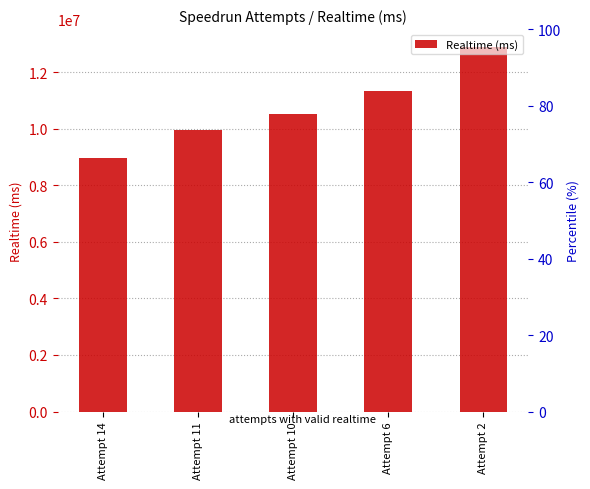

Is it true that the value at Attempt 2 is 22299647?

False